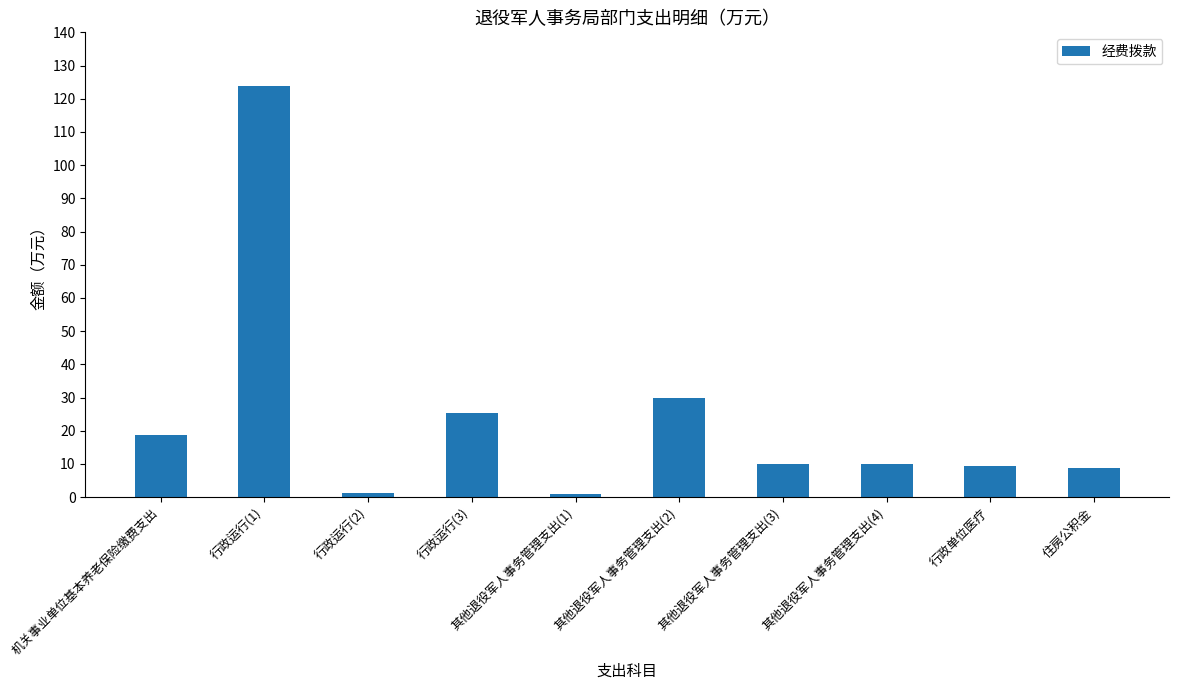

What is the minimum value shown in the chart?

1.0